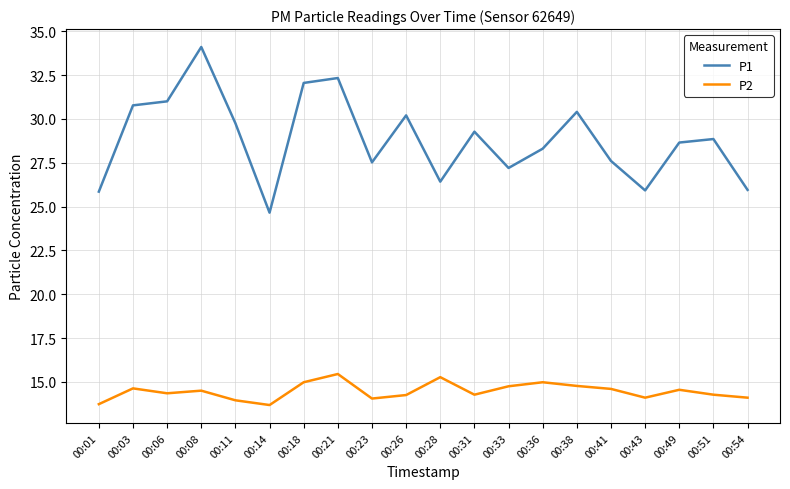

Which category has the highest value in the P1 series?

00:08